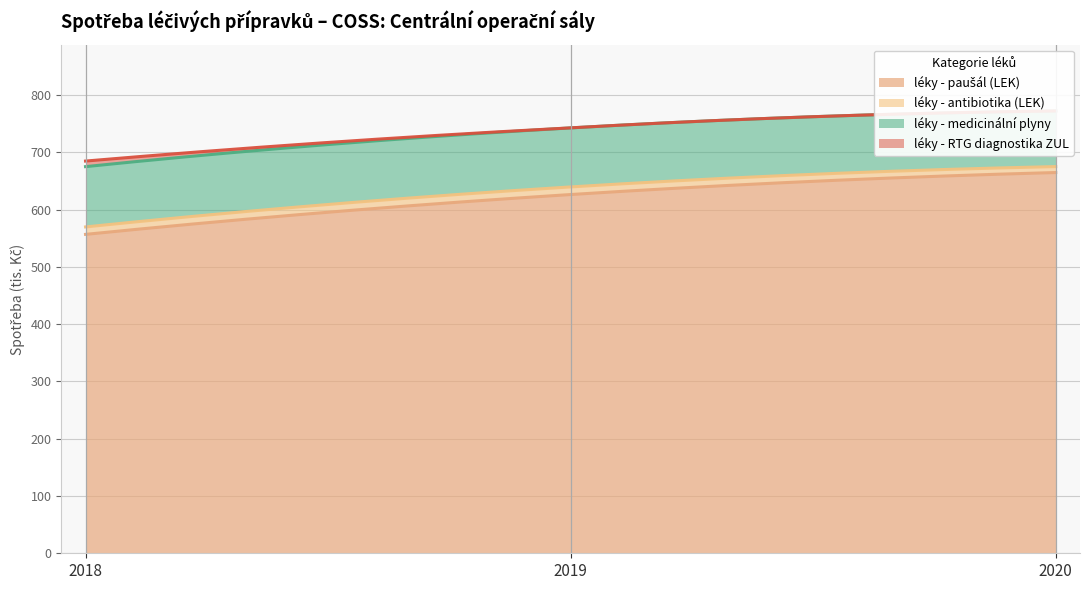

Reading right to left, list all the values displayed in this chart.

léky - paušál (LEK): 664.6	626.2	556.7
léky - antibiotika (LEK): 10.4	13.3	13.0
léky - medicinální plyny: 97.1	103.0	105.2
léky - RTG diagnostika ZUL: 0.0	0.0	9.7